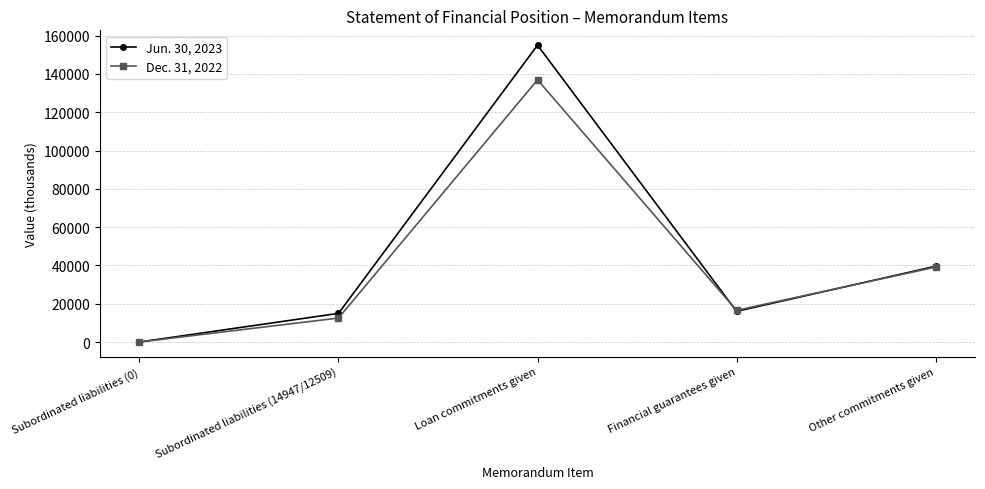

Which series has the largest range (max minus min)?

Jun. 30, 2023